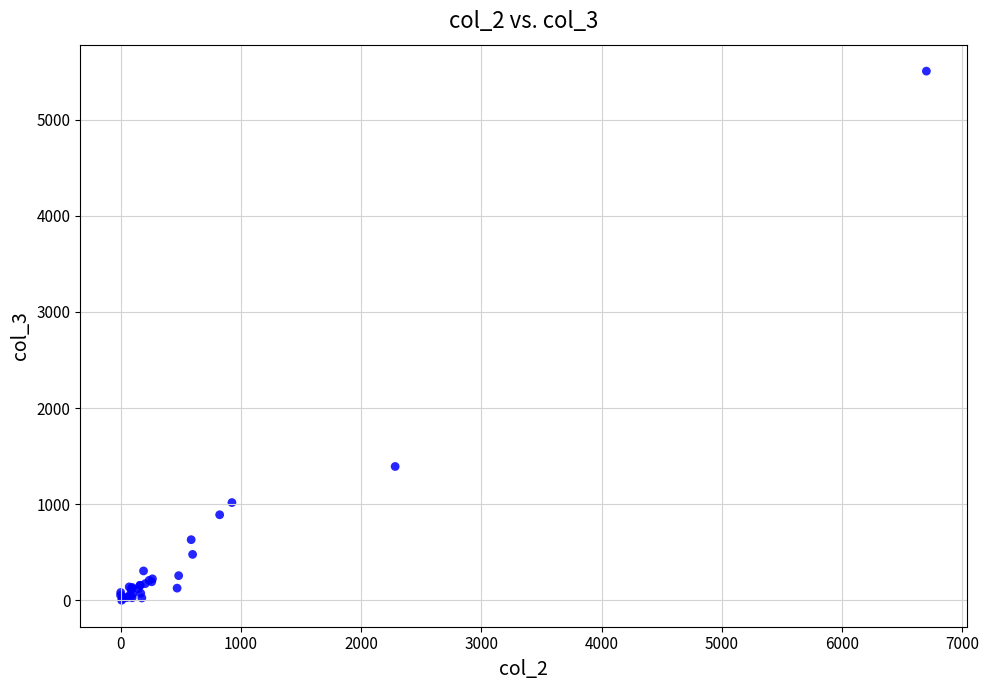

What Y value in the scatter plot is closest to 2753?

1393